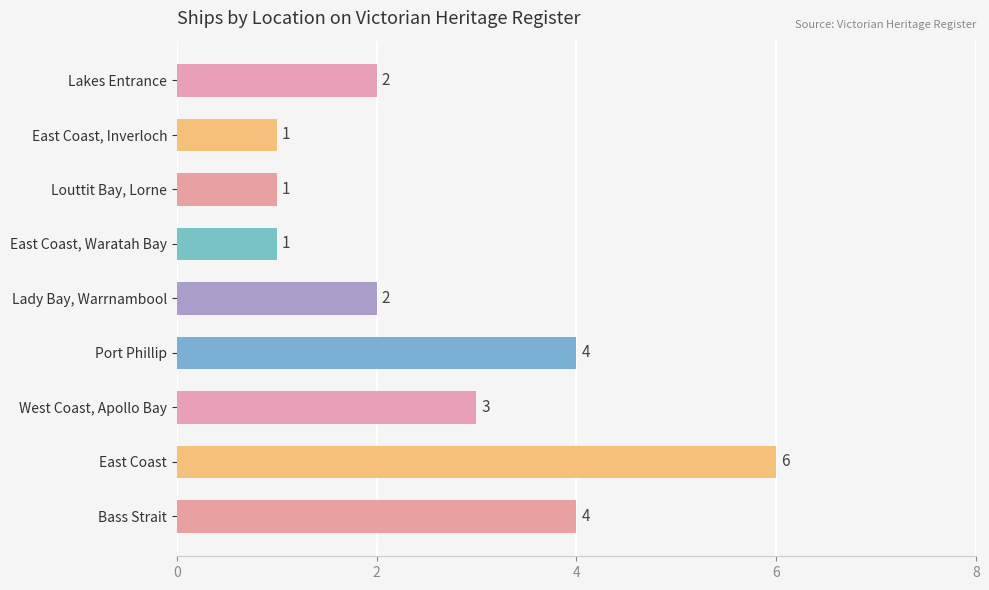

What is the difference between the second highest and minimum values?

3